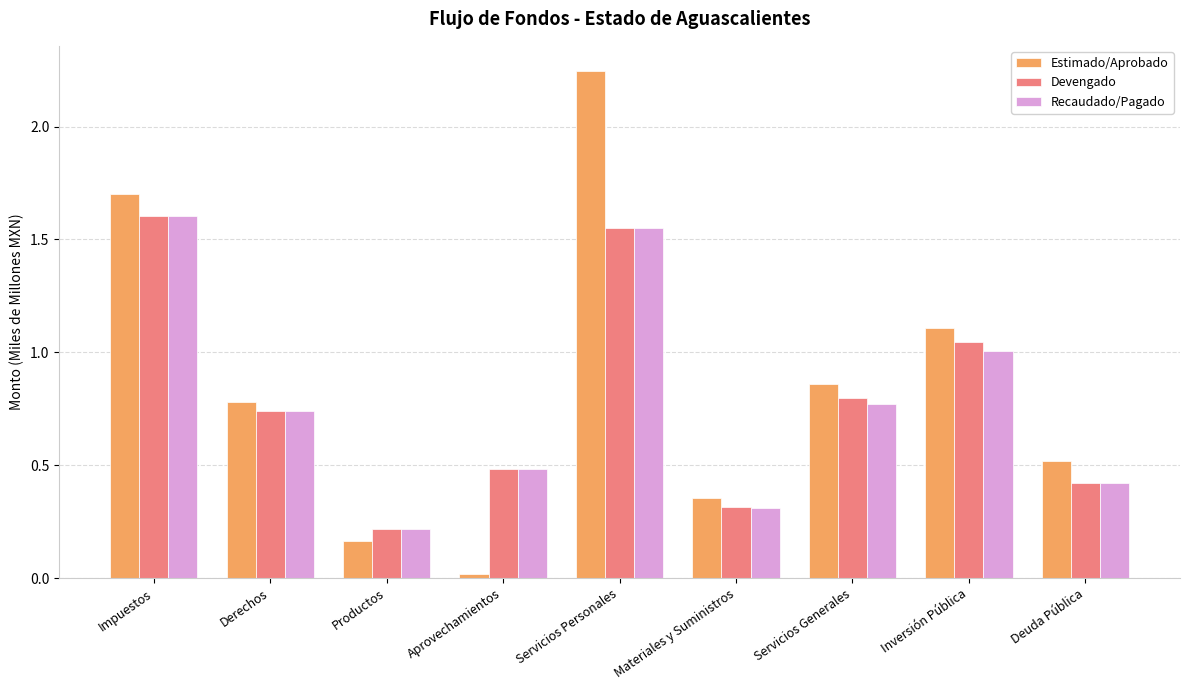

What position from the right is Materiales y Suministros?

4